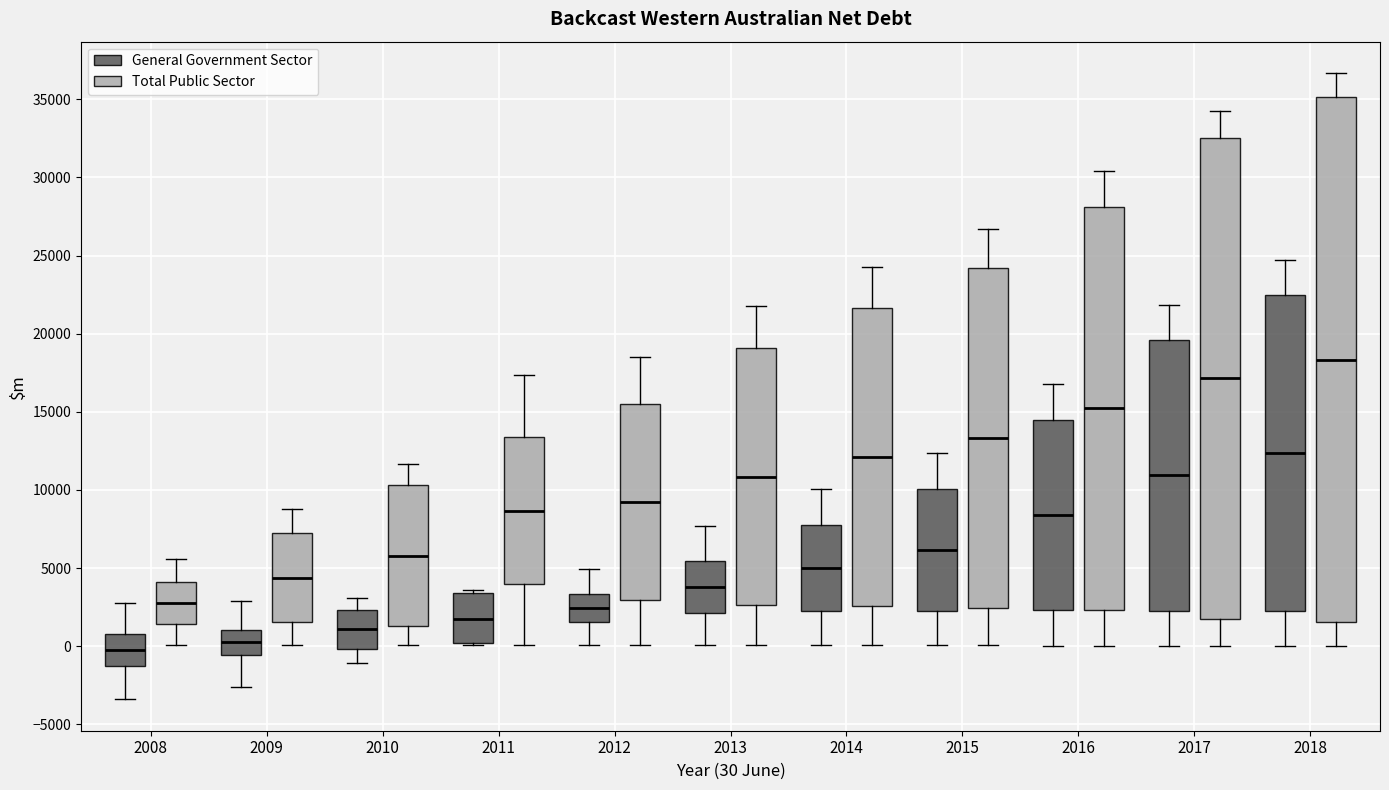

Where does the lower whisker of the box for 2014 (General Government Sector) end on the y-axis? The values are not printed on the chart, so give them approximately, as read against the axis.

0